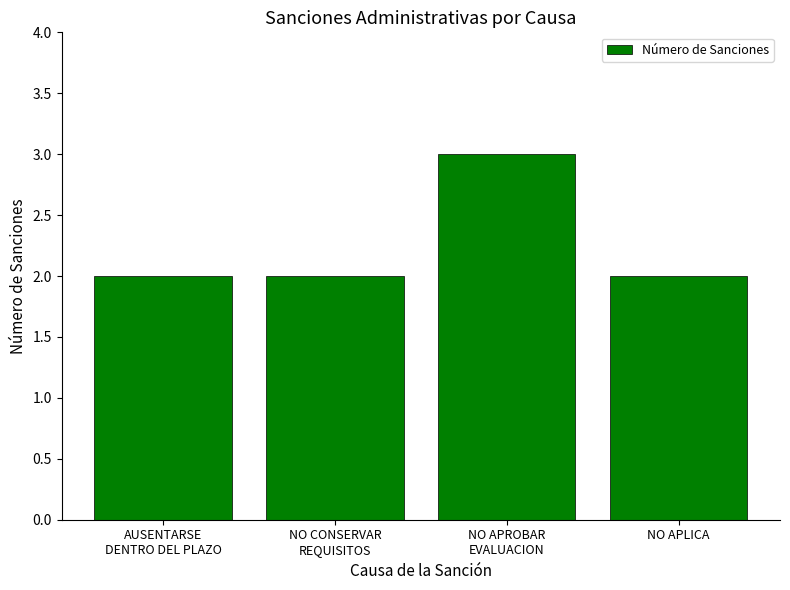

What is the sum of all values?

9